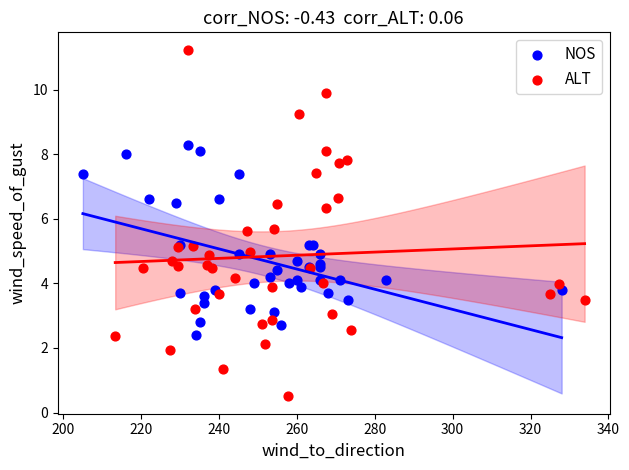

Which series reaches the maximum Y coordinate?

ALT